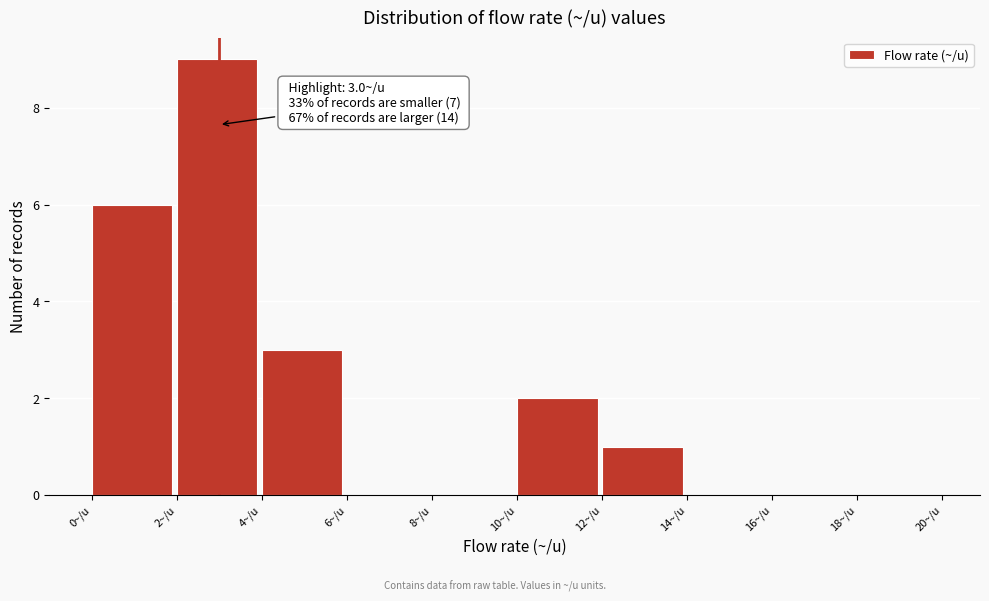

Which range on the x-axis has the tallest bar?

2 to 4